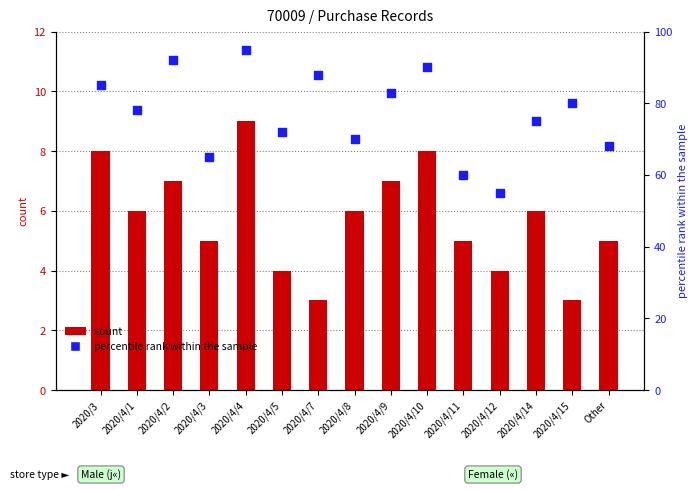

Is the value of count at 2020/4/1 greater than the value of percentile rank within the sample at 2020/4/3?

No